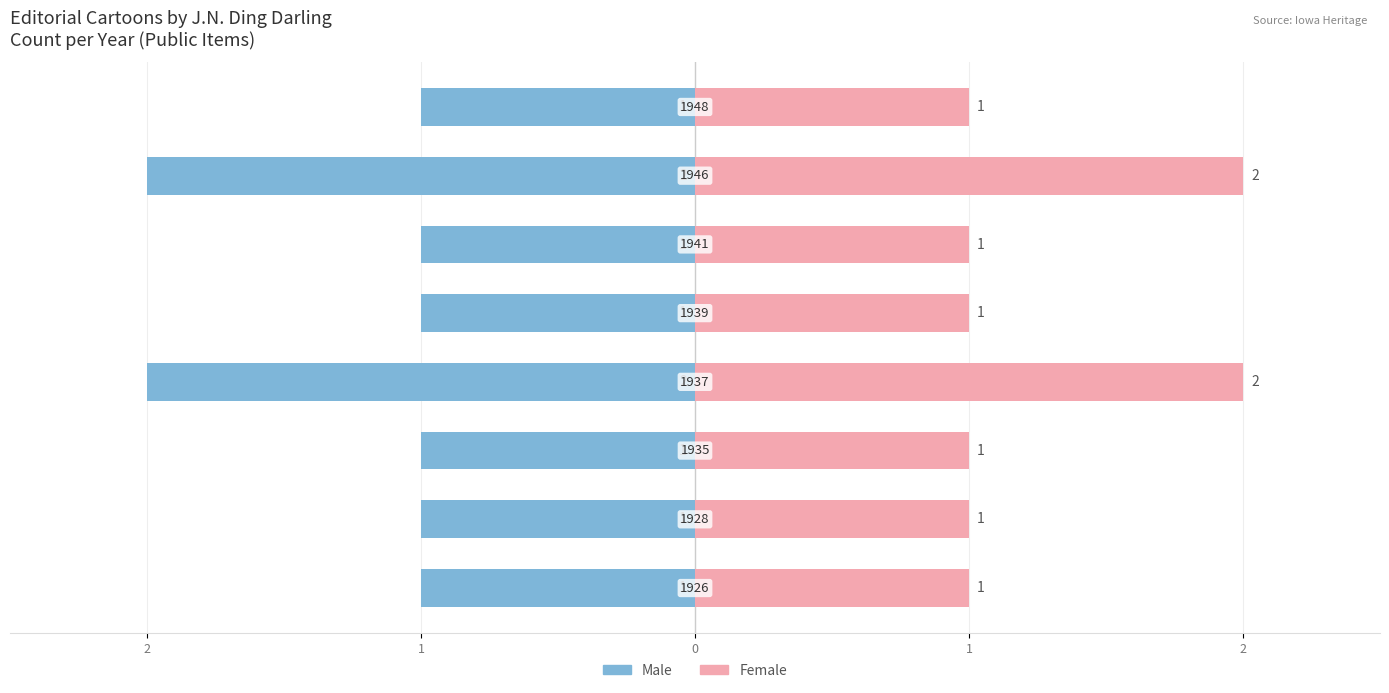

List the series in order of their peak value, highest first.

Female, Male